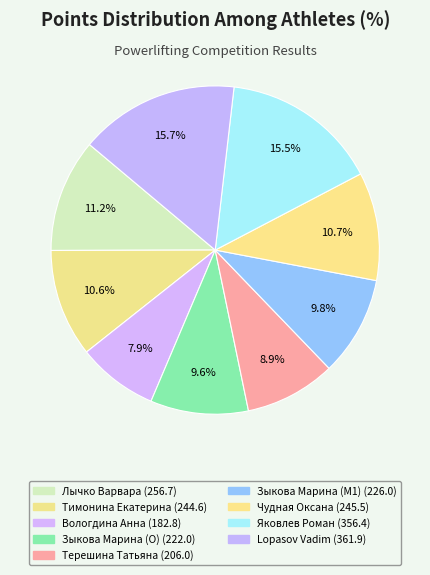

How many slices are in this pie chart?

9